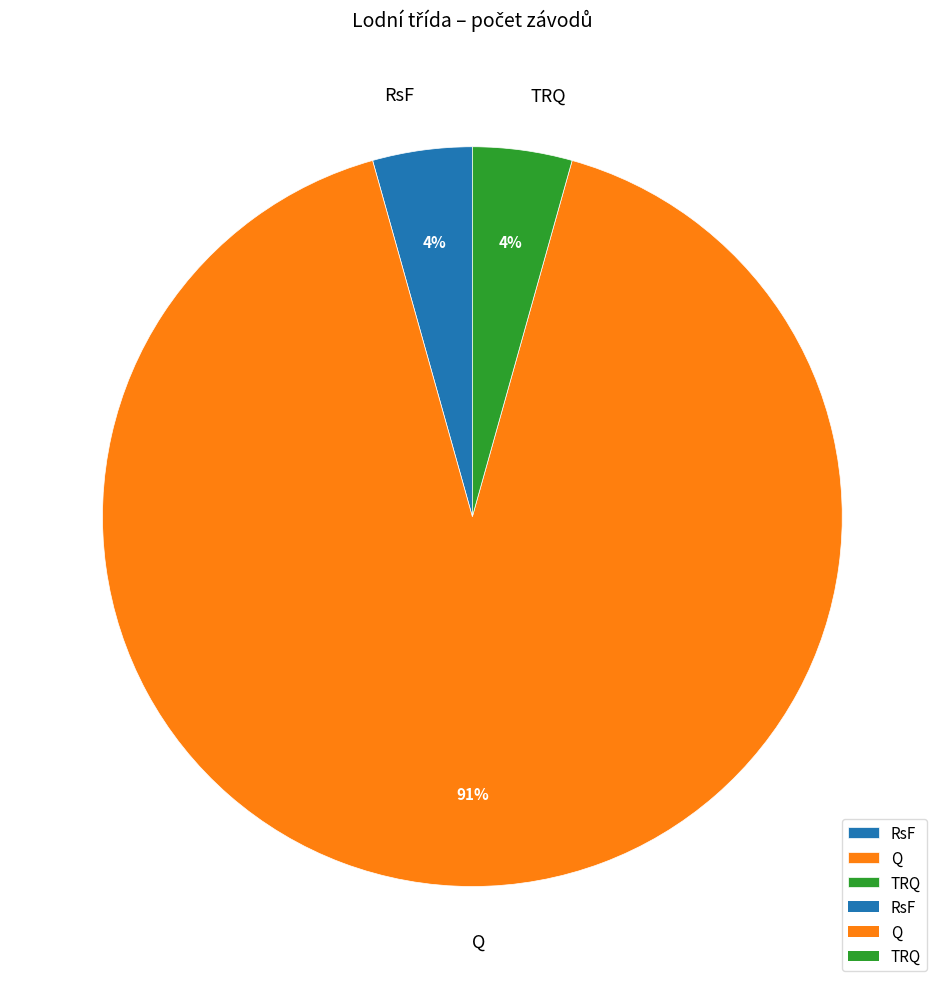

How many segments does this pie chart have?

3